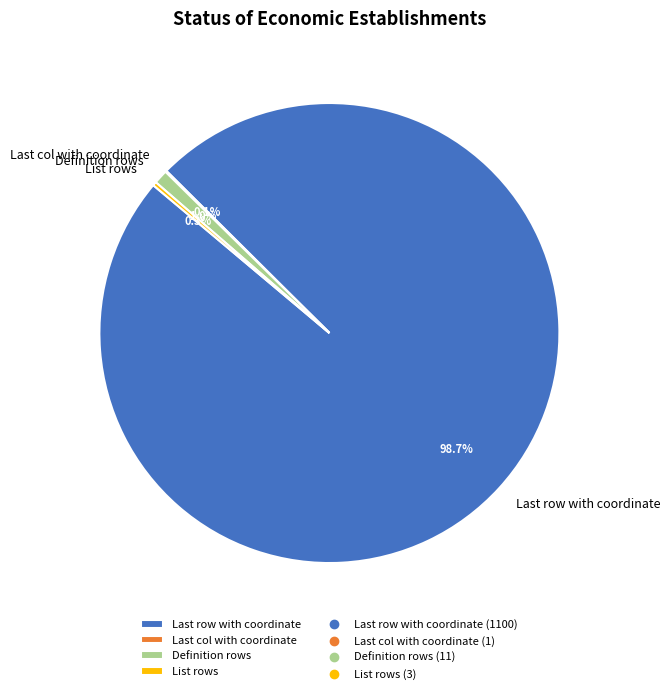

To the nearest percent, what percentage of the pie is Definition rows?

1%